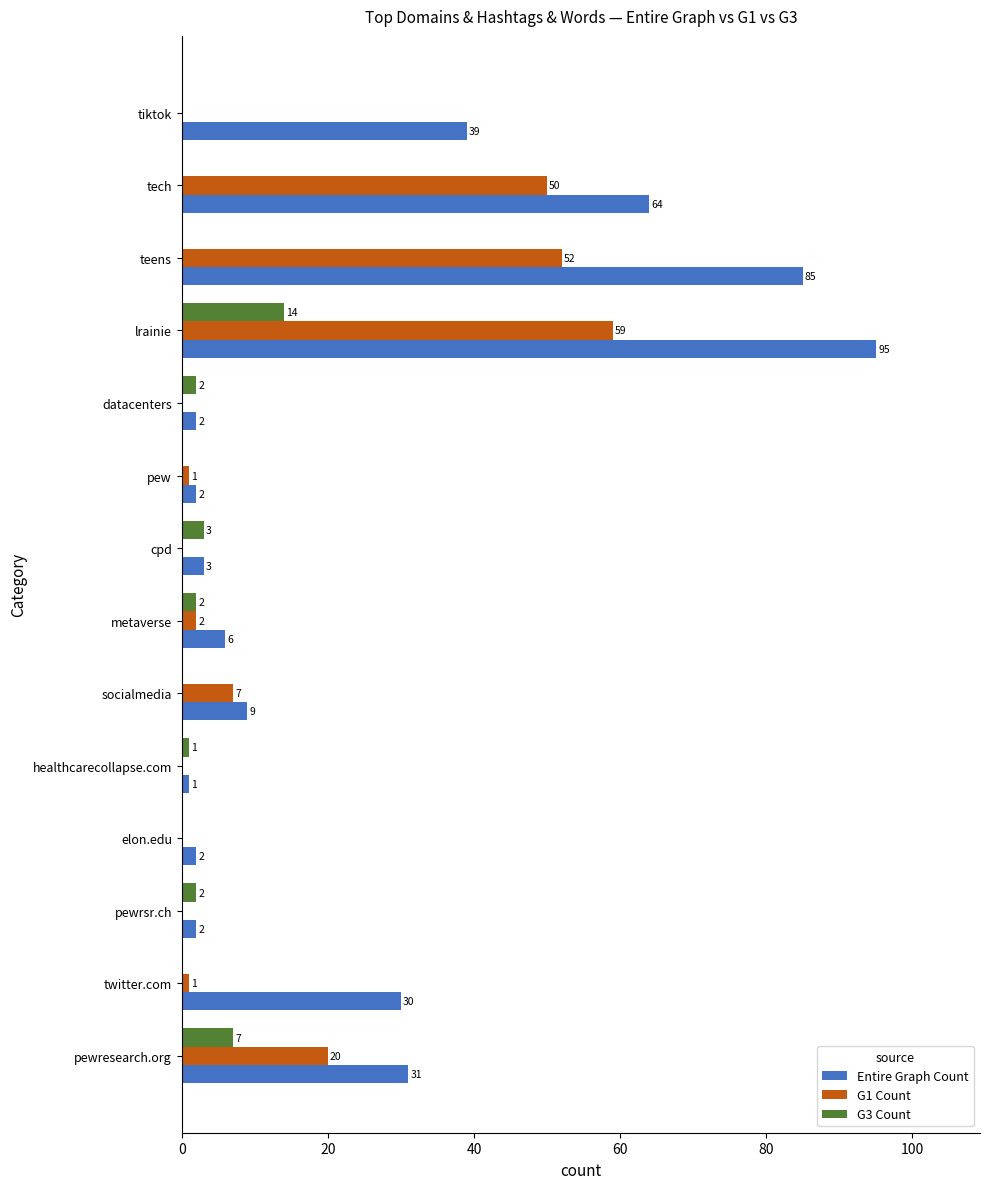

Which series changed the most between metaverse and lrainie?

Entire Graph Count